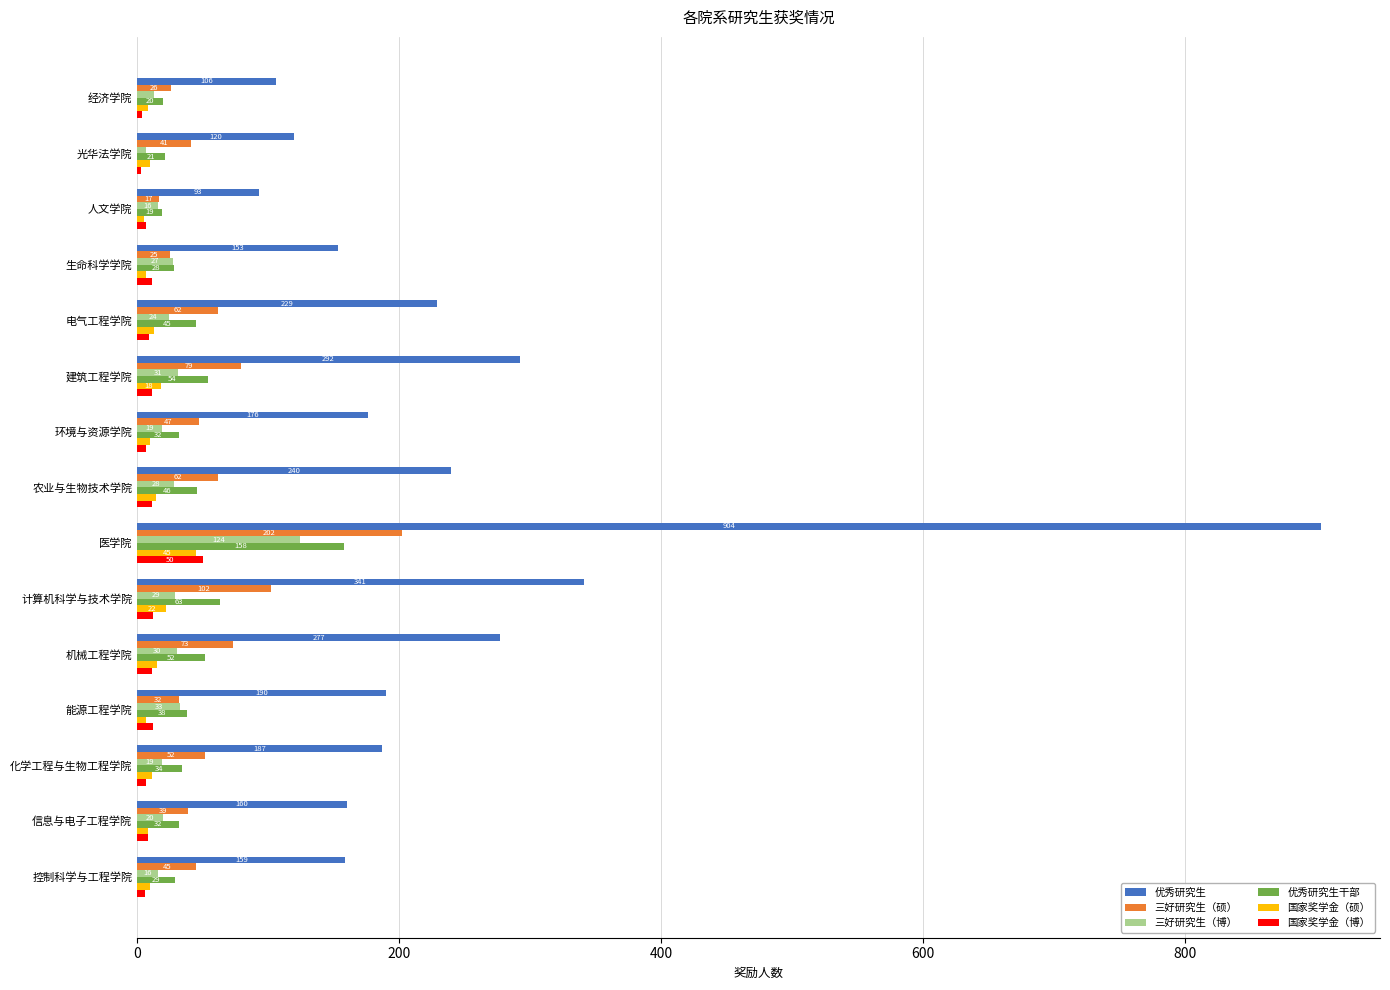

At which category is the sum across all series the highest?

医学院